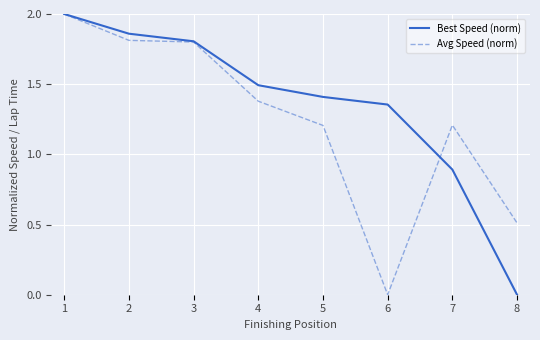

Is the value of Avg Speed (norm) at 4 greater than the value of Best Speed (norm) at 3?

No